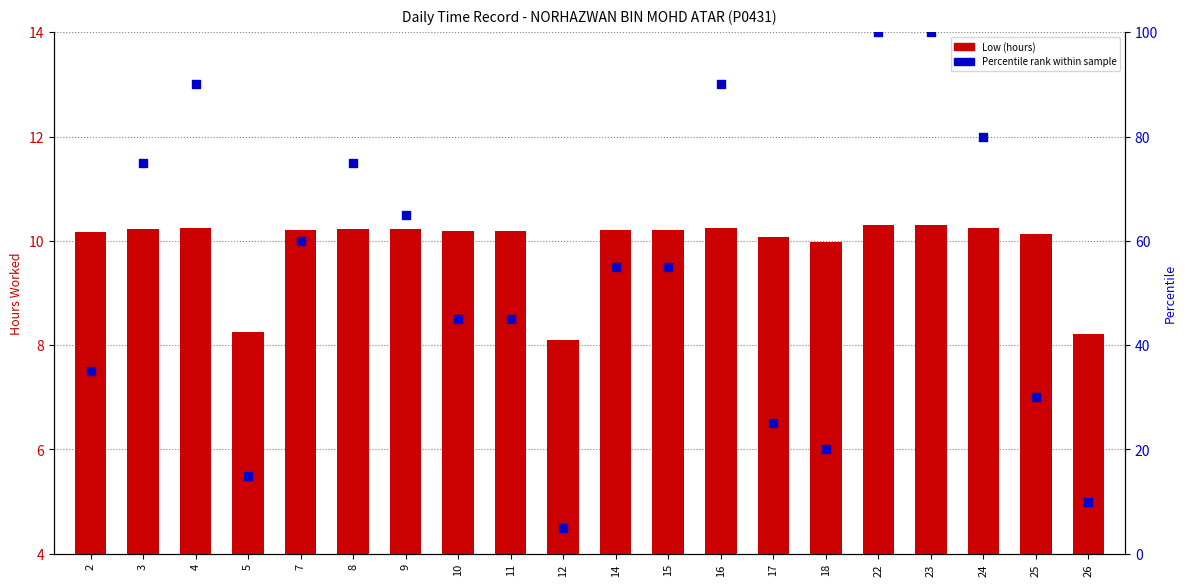

Which series has the widest spread of Y values?

Percentile rank